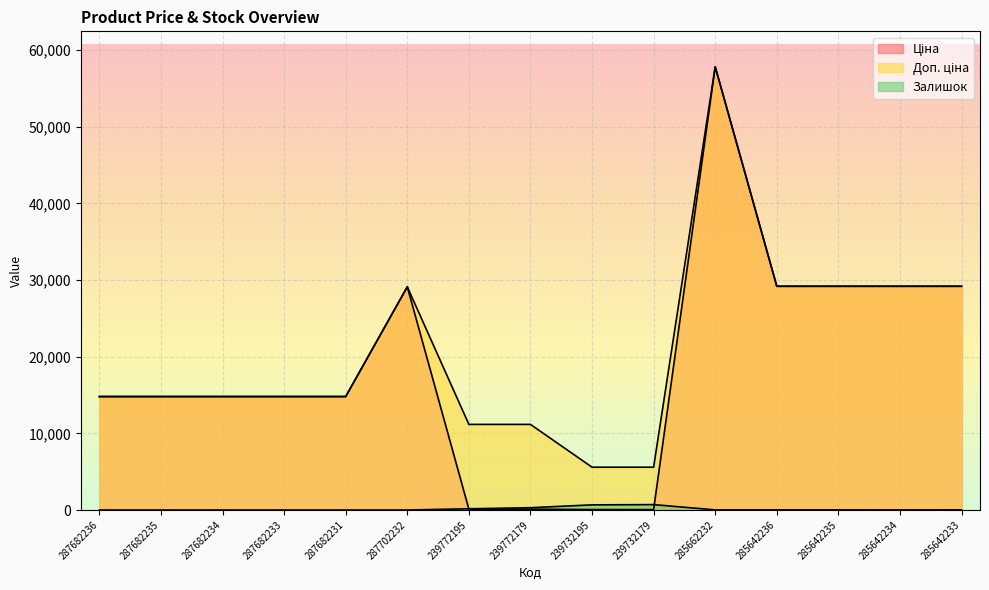

At which category does Залишок reach its first local valley?

285662232